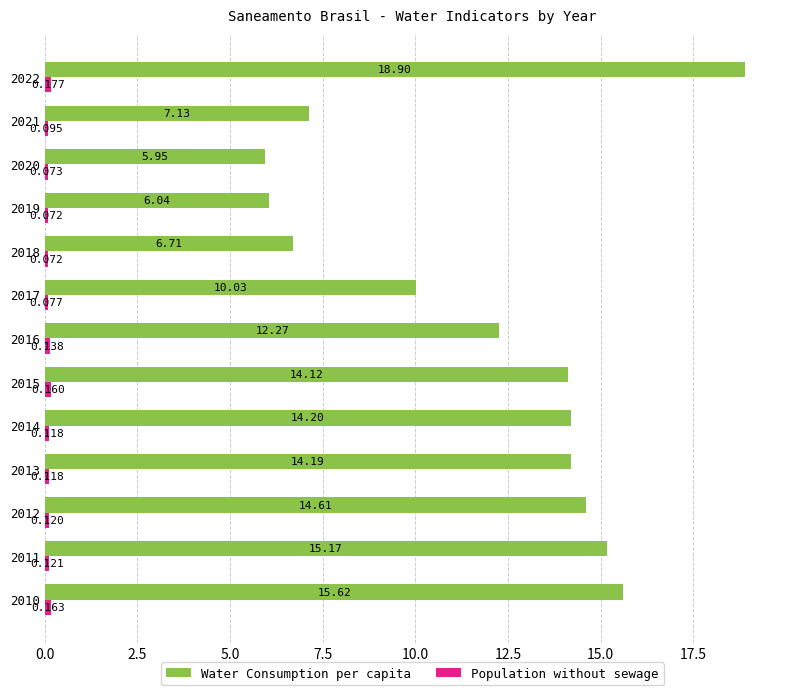

Where is Water Consumption per capita nearest to the value 12?

2016